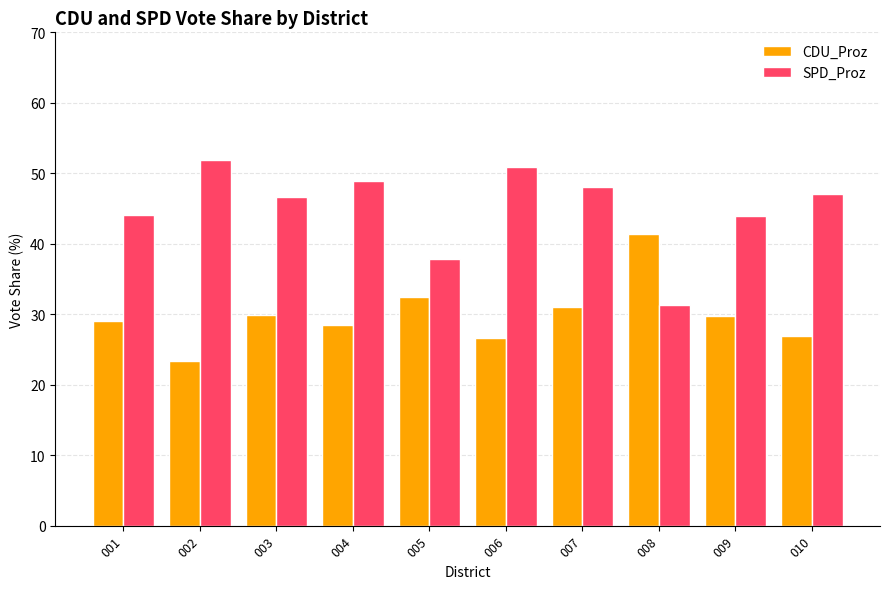

What is the difference between the highest and lowest values at 008?

10.1